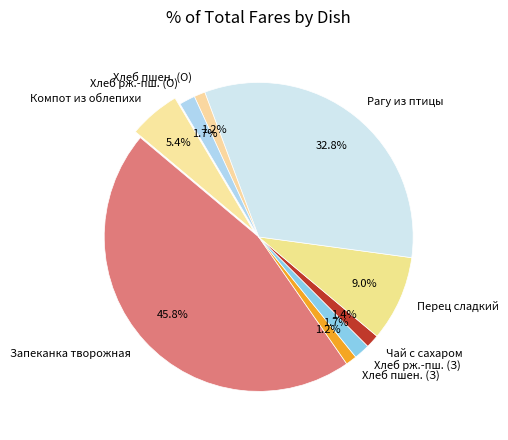

Combined, what portion of the pie is Чай с сахаром and Хлеб пшен. (О)?

2.6%